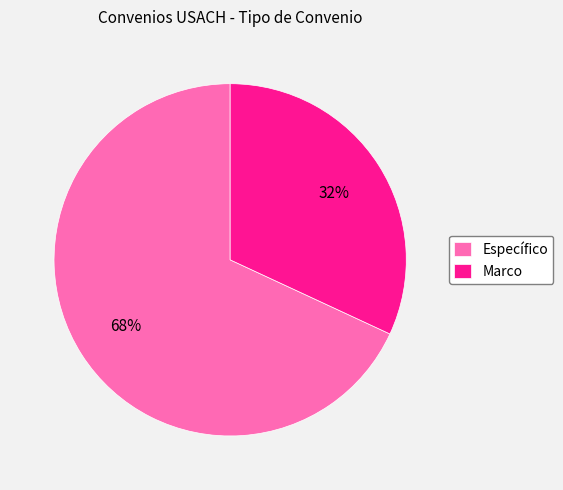

True or false: Específico accounts for 57% of the total.

False